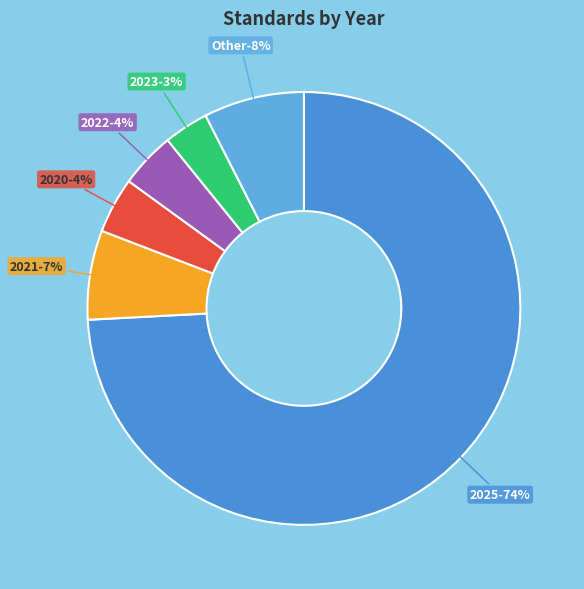

Which slice is the smallest?

2023